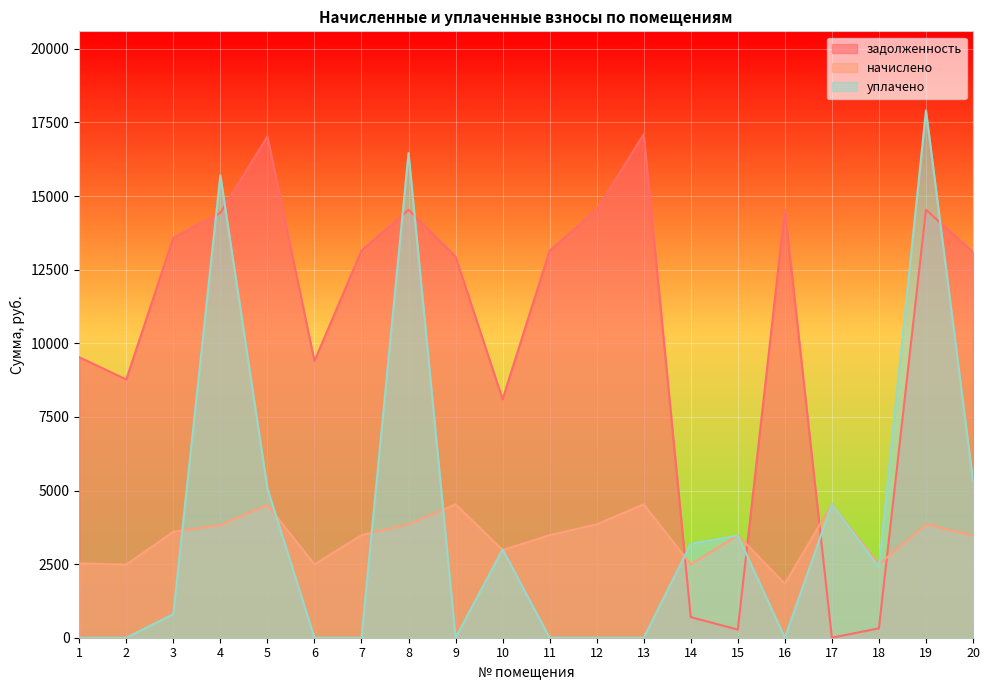

What is the value of the начислено point at the 3rd from the left?

3599.3